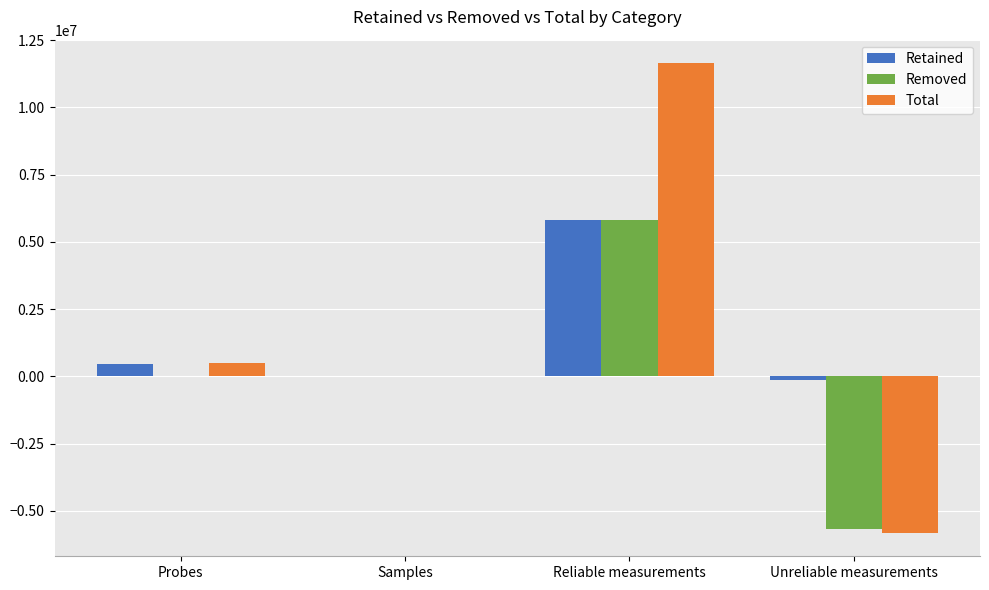

True or false: Removed has a value of 5824210 at Reliable measurements.

True